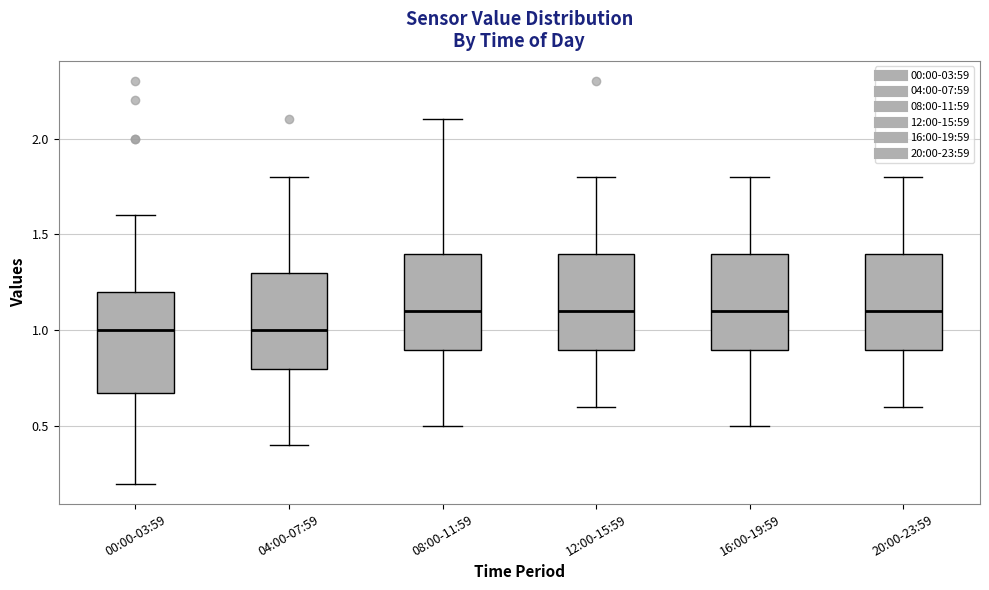

Reading left to right, transcribe this box plot: for each box, give where its median line is, the range the box spans, and where its two whiskers end, as read against the y-axis. The values are not printed on the chart, so give them approximately, as read against the axis.

00:00-03:59: median 1.0, box 0.7 to 1.2, whiskers 0.2 to 1.6
04:00-07:59: median 1.0, box 0.8 to 1.3, whiskers 0.4 to 1.8
08:00-11:59: median 1.1, box 0.9 to 1.4, whiskers 0.5 to 2.1
12:00-15:59: median 1.1, box 0.9 to 1.4, whiskers 0.6 to 1.8
16:00-19:59: median 1.1, box 0.9 to 1.4, whiskers 0.5 to 1.8
20:00-23:59: median 1.1, box 0.9 to 1.4, whiskers 0.6 to 1.8